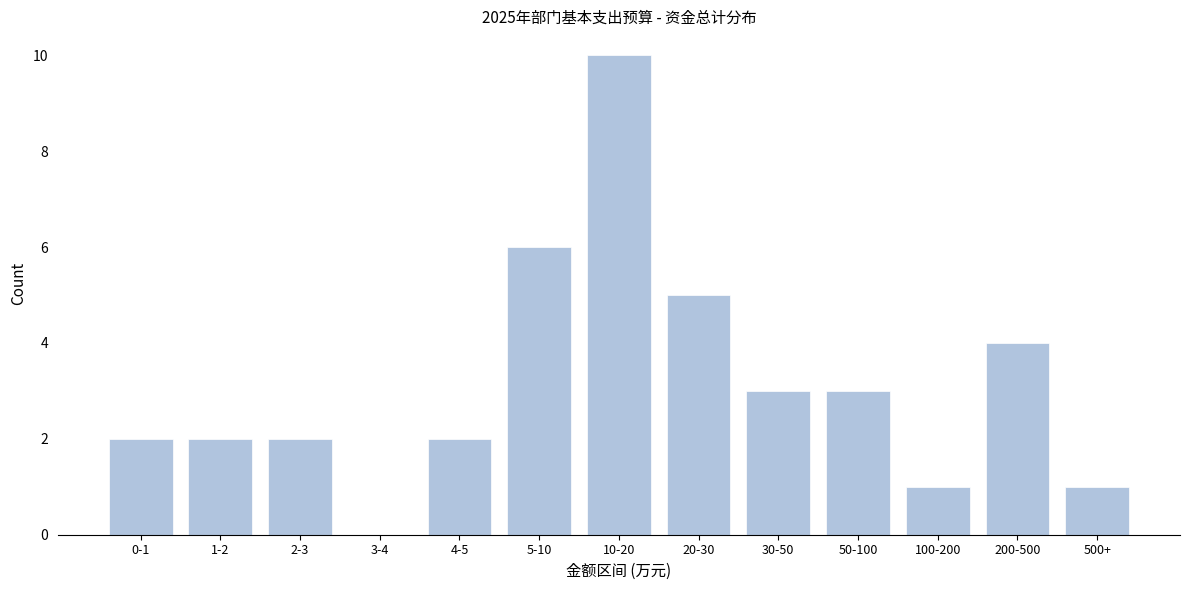

Reading right to left, list all the values displayed in this chart.

500+=1	200-500=4	100-200=1	50-100=3	30-50=3	20-30=5	10-20=10	5-10=6	4-5=2	3-4=0	2-3=2	1-2=2	0-1=2